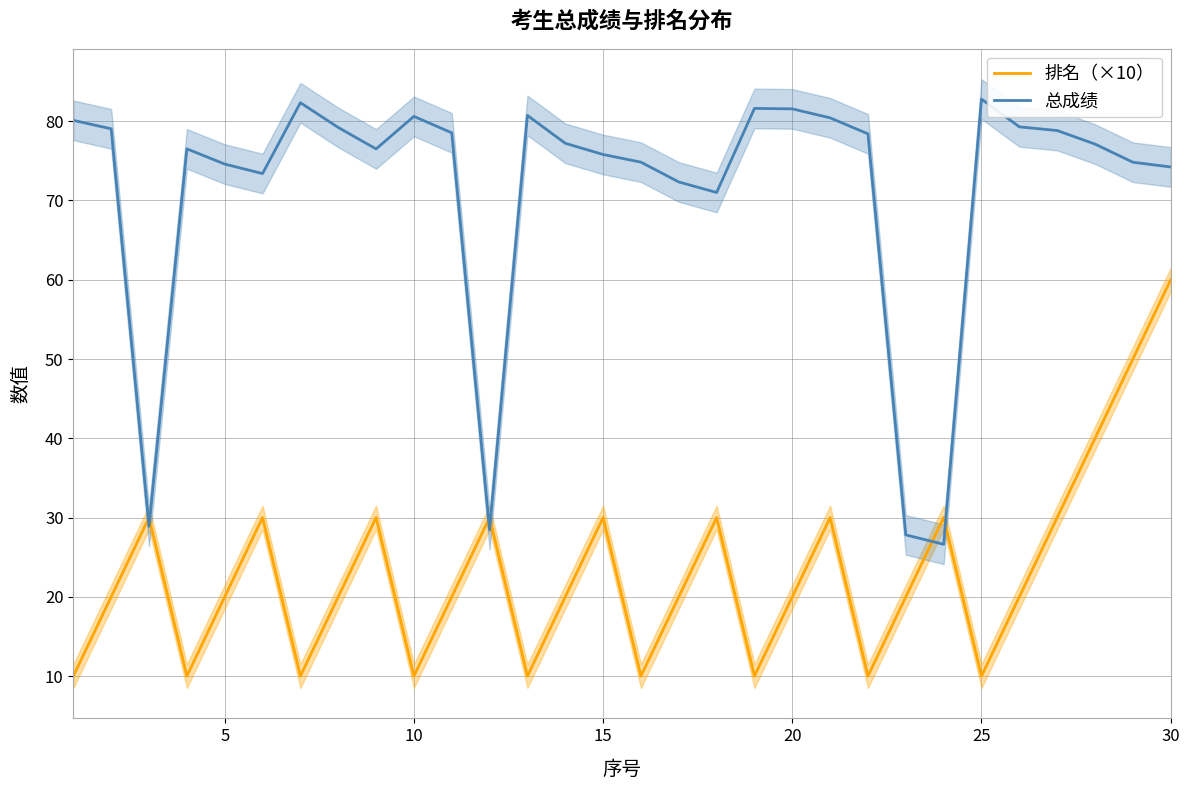

Reading left to right, what are all the values shown in this chart?

排名（×10）: 10.0	20.0	30.0	10.0	20.0	30.0	10.0	20.0	30.0	10.0	20.0	30.0	10.0	20.0	30.0	10.0	20.0	30.0	10.0	20.0	30.0	10.0	20.0	30.0	10.0	20.0	30.0	40.0	50.0	60.0
总成绩: 80.1	79.0	28.9	76.5	74.6	73.4	82.3	79.2	76.5	80.6	78.5	28.4	80.7	77.2	75.8	74.8	72.3	71.0	81.6	81.6	80.4	78.4	27.8	26.6	82.8	79.3	78.8	77.1	74.8	74.2